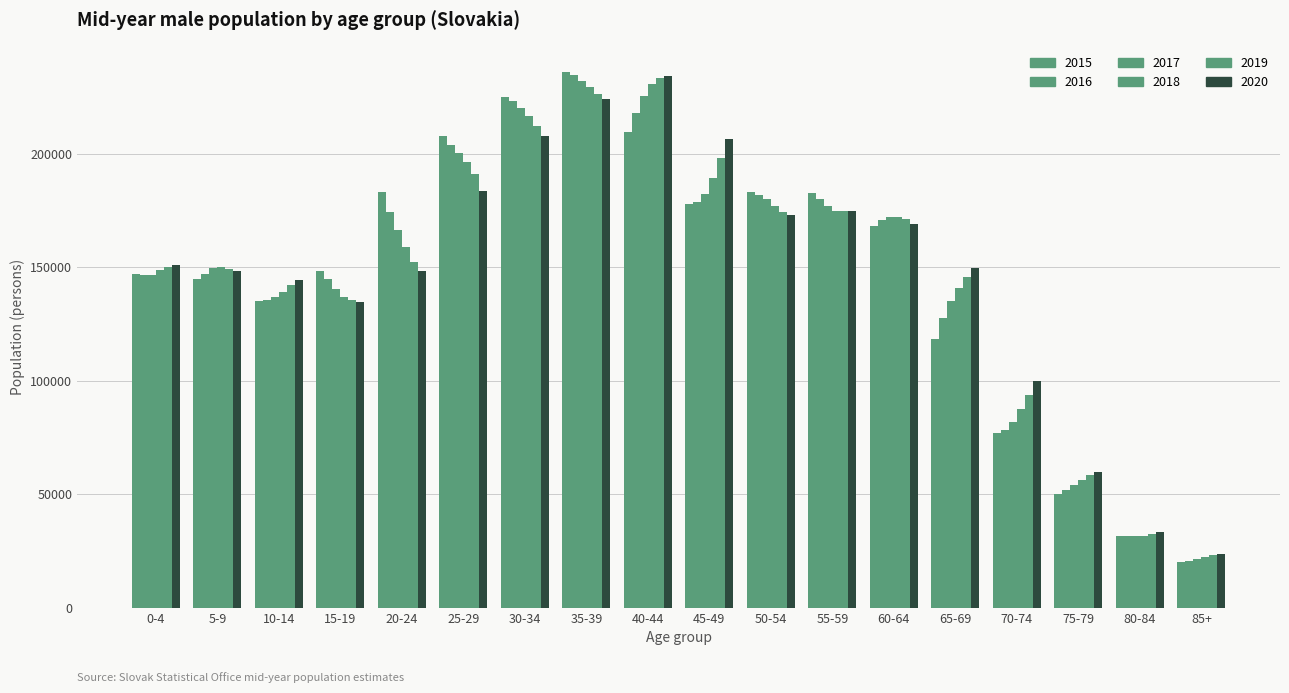

What is the maximum value shown in the chart?

235877.0